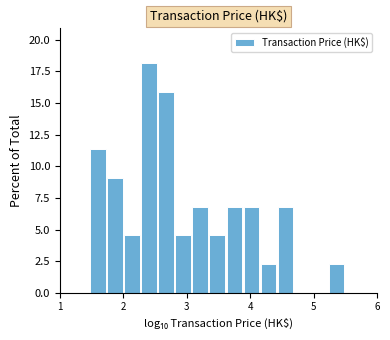

Read against the x-axis, roughly where is the centre of the tallest bar?

2.4